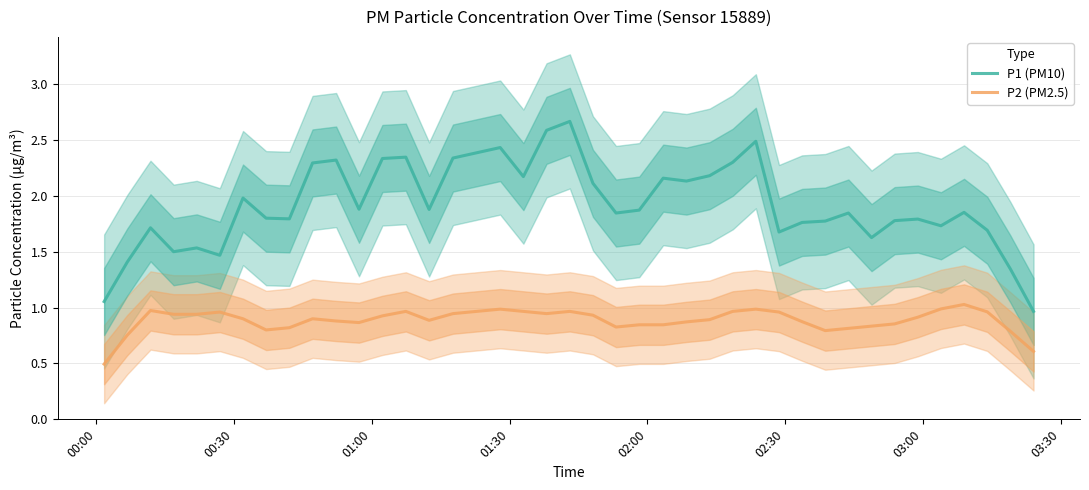

How many interior local valleys does the P1 (PM10) series have?

11